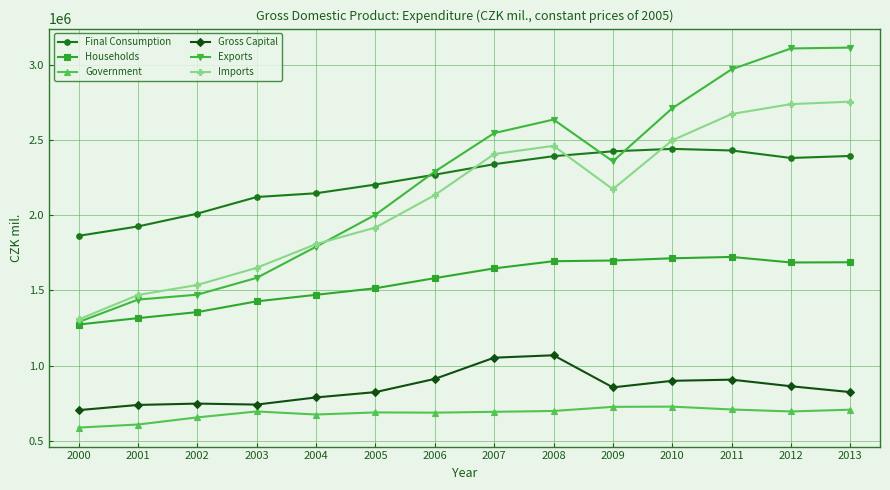

What is the maximum value for Government?

727881